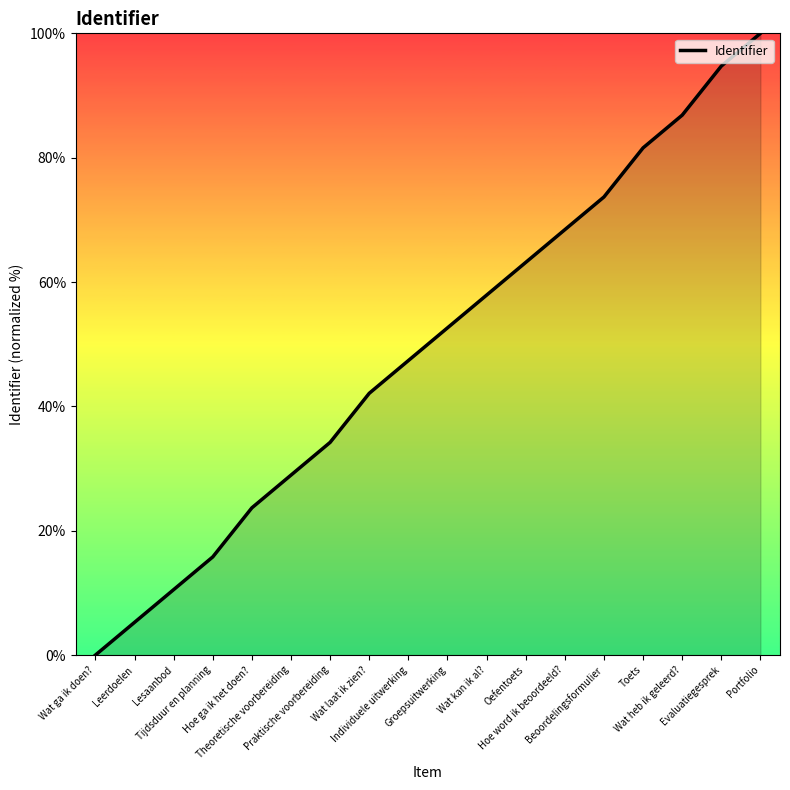

What is the sum of all values?

886.8